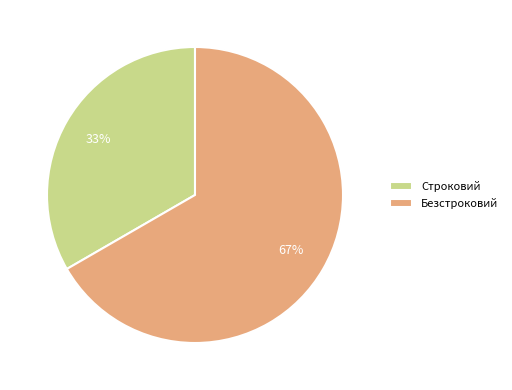

What percentage is the Безстроковий slice, to the nearest percent?

67%